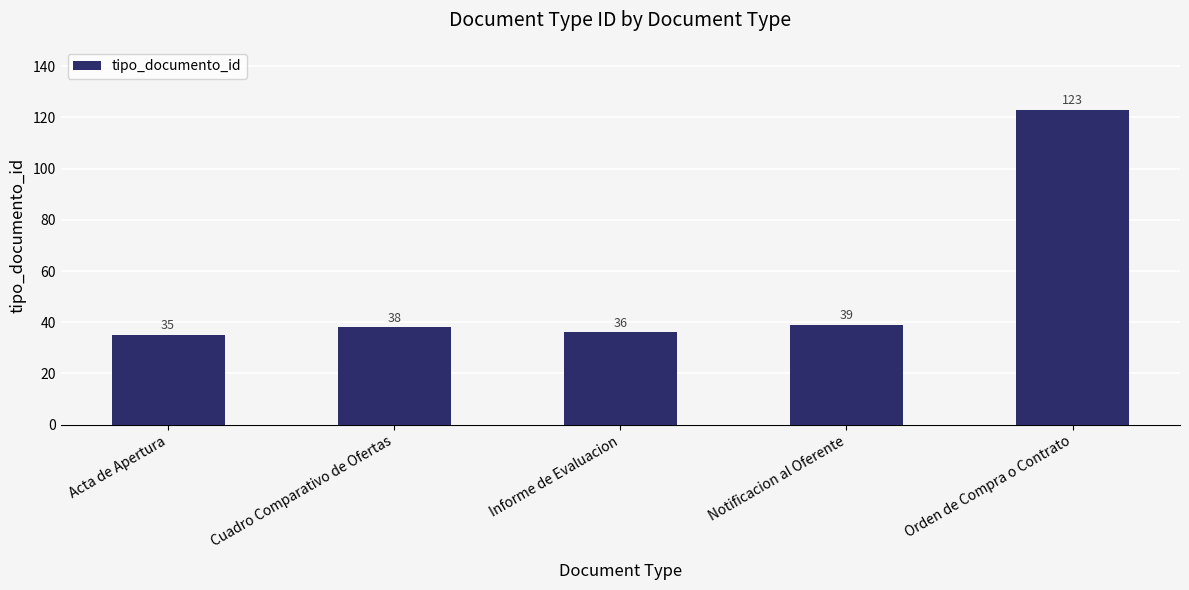

Rank the categories by value from highest to lowest.

Orden de Compra o Contrato, Notificacion al Oferente, Cuadro Comparativo de Ofertas, Informe de Evaluacion, Acta de Apertura